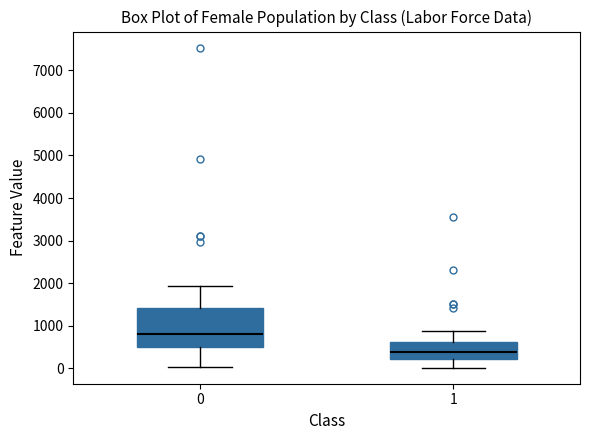

Reading left to right, read every box against the y-axis: the position of its median line, the range the box covers, and the ends of its whiskers. The values are not printed on the chart, so give them approximately, as read against the axis.

0: median 800, box 500 to 1400, whiskers 0 to 1900
1: median 400, box 200 to 600, whiskers 0 to 900